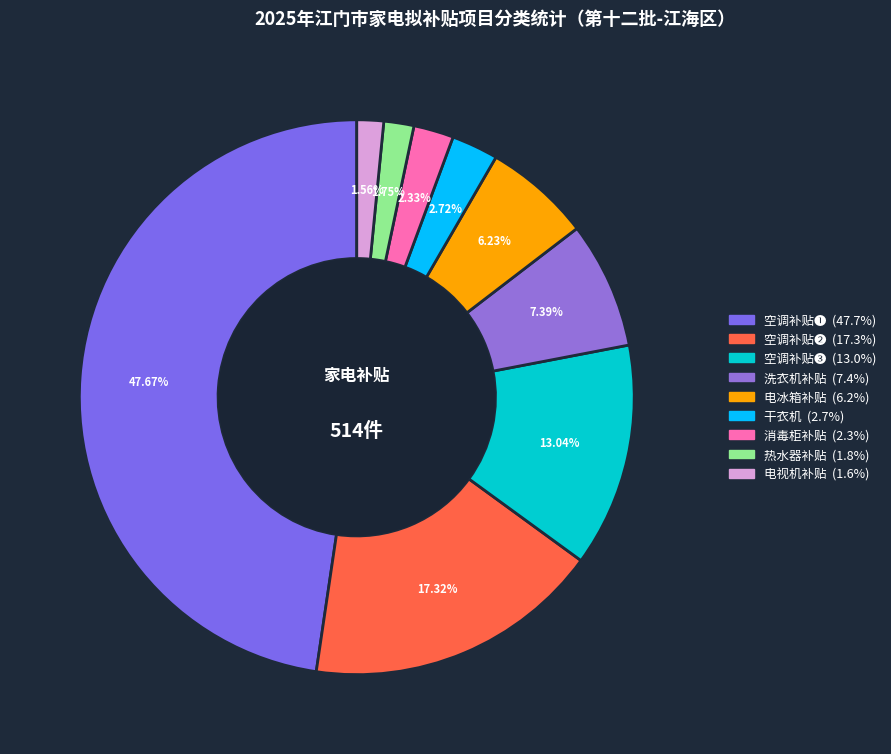

To the nearest percent, what is the difference between the 空调补贴❷ and 空调补贴❶ slice percentages?

30%